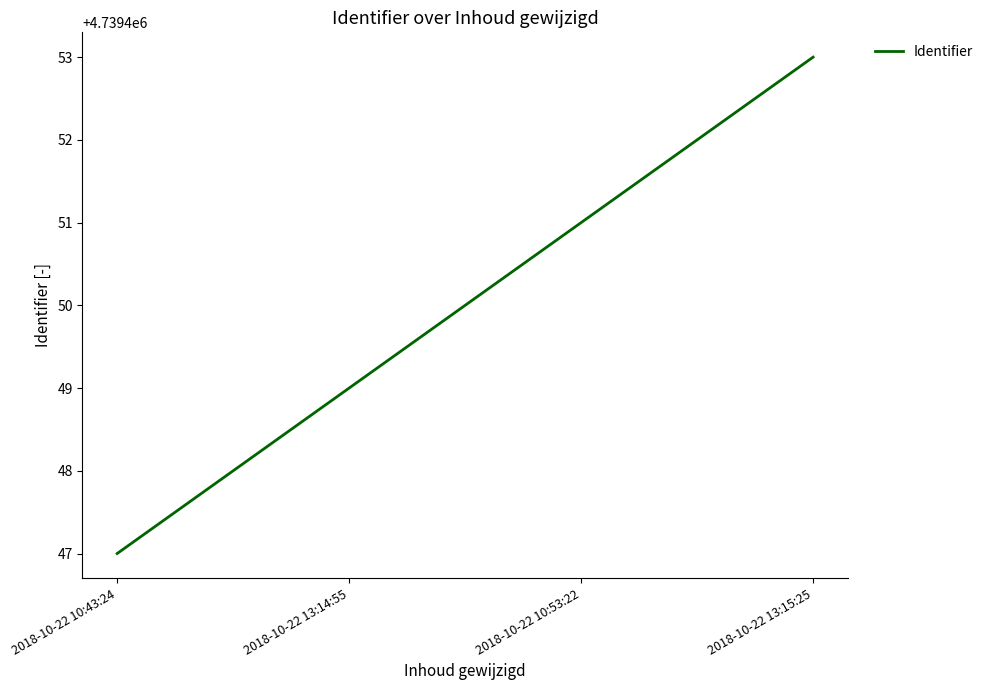

At which label is the value closest to 4739450?

2018-10-22 13:14:55